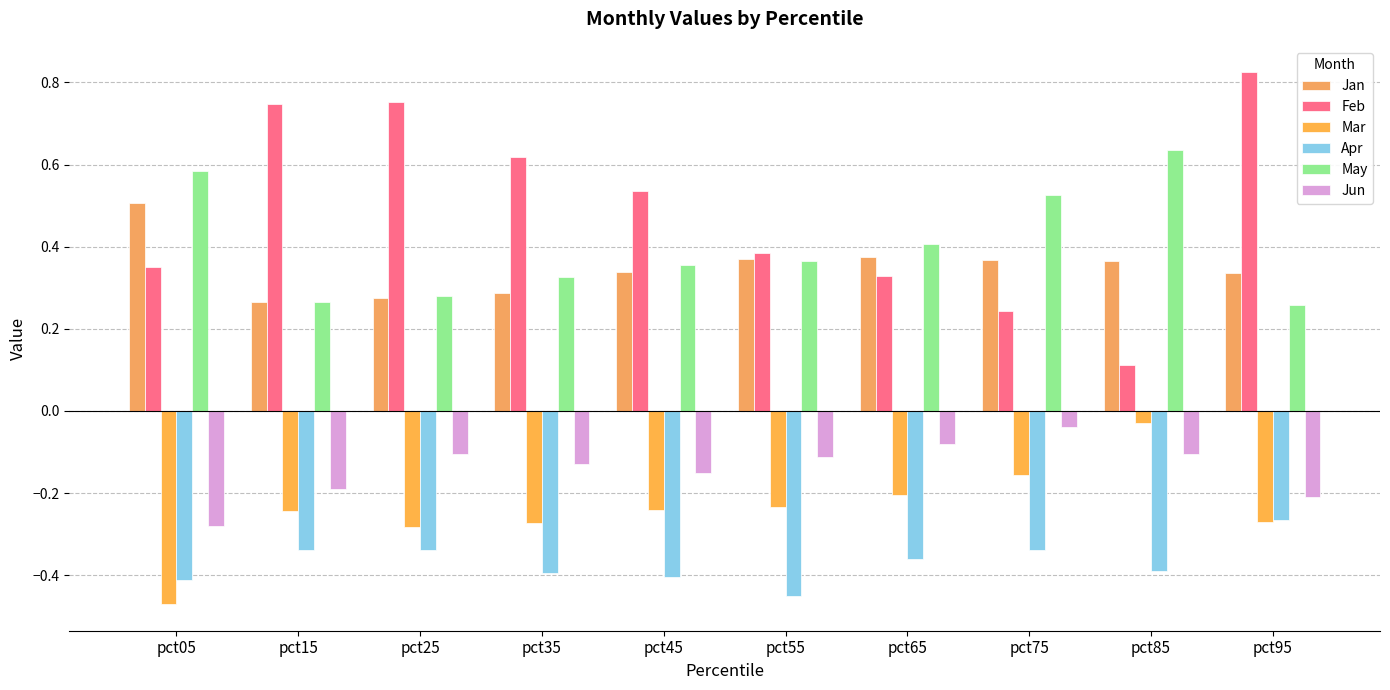

Rank the series at pct35 from lowest to highest value.

Apr, Mar, Jun, Jan, May, Feb